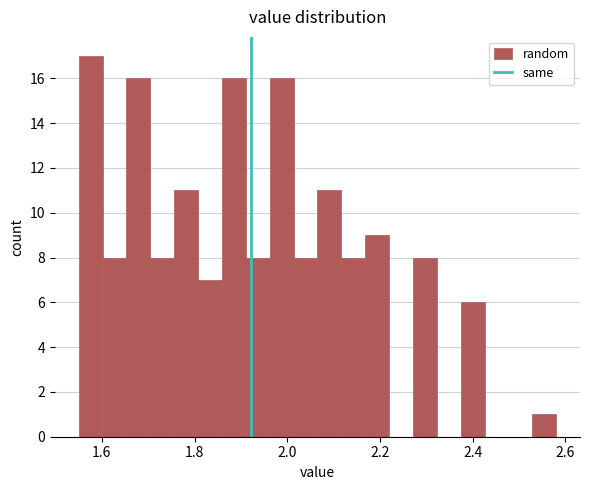

Around what value on the x-axis is the tallest bar? Give the approximate position of its centre, as read against the axis.

1.58